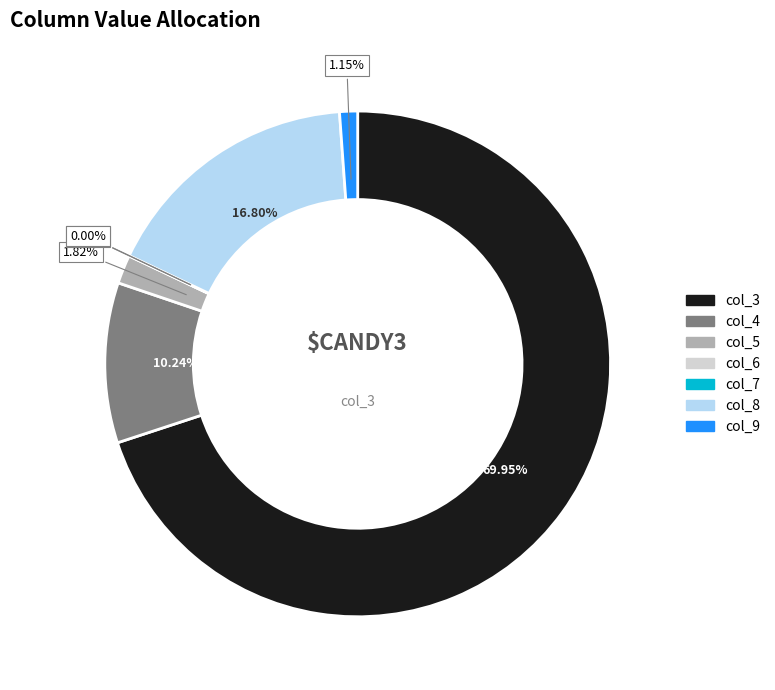

Do col_8 and col_9 together represent more than half of the pie?

No